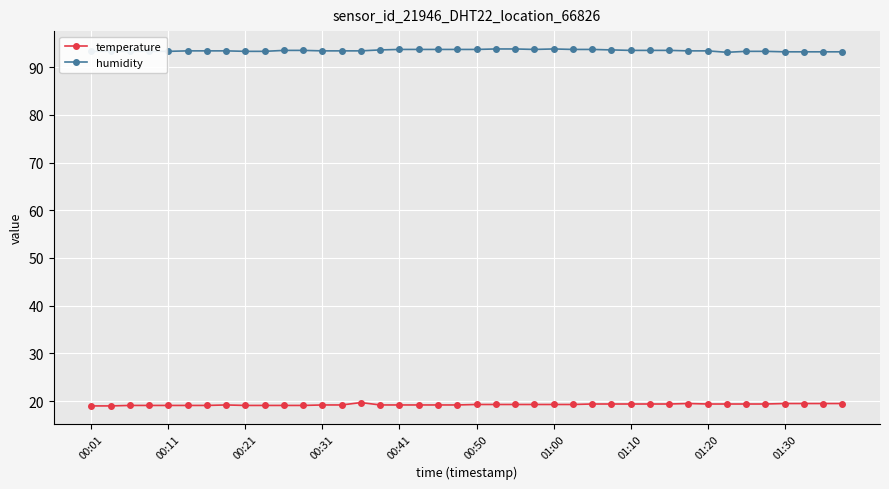

Which series has the largest total across all categories?

humidity